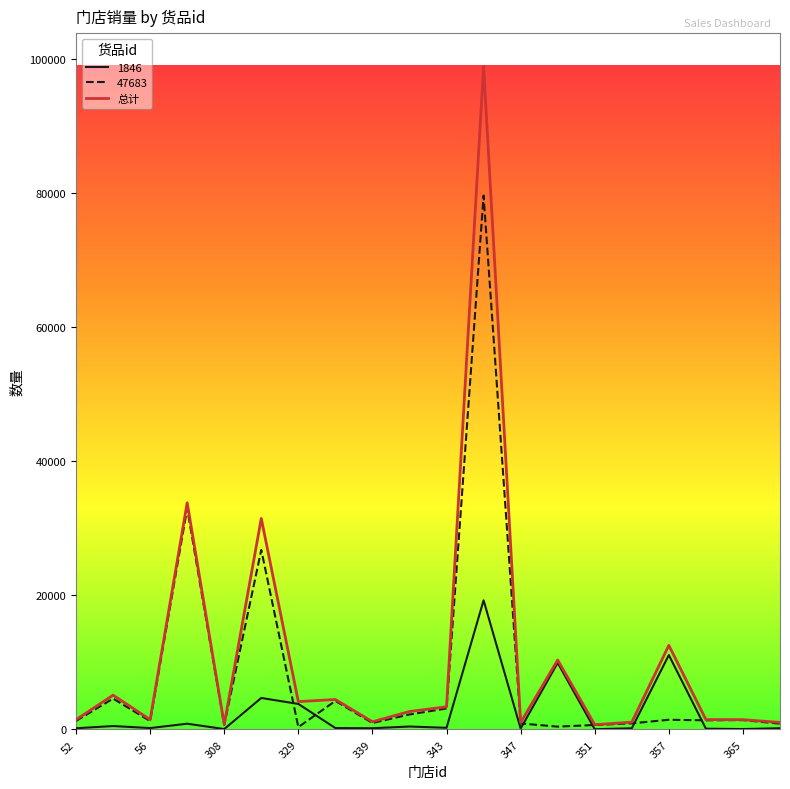

What is the maximum value for 47683?

79688.0